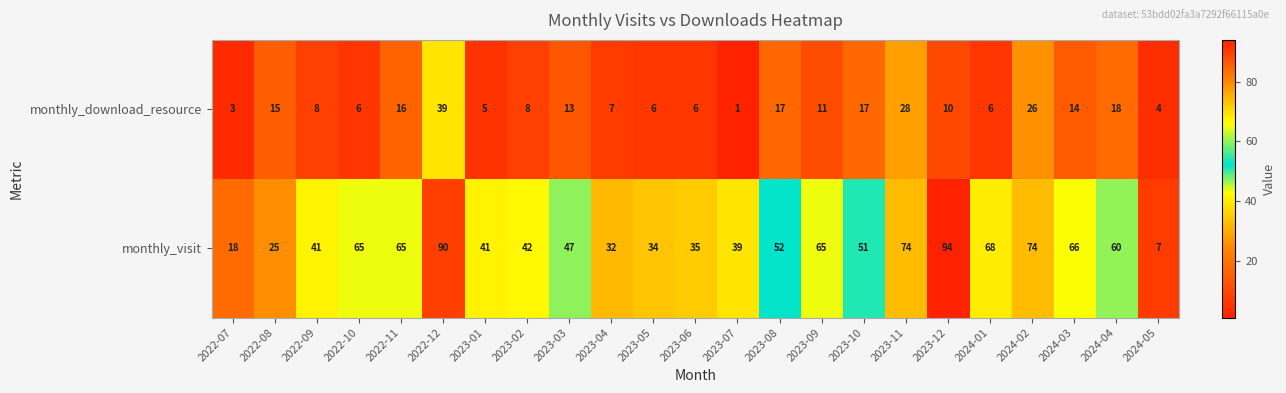

What is the difference between the second highest and minimum values in the monthly_visit series?

83